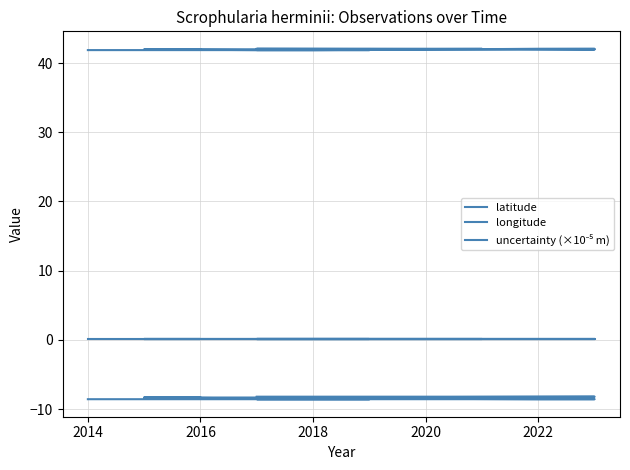

Is this an area chart (filled region under the line)?

No